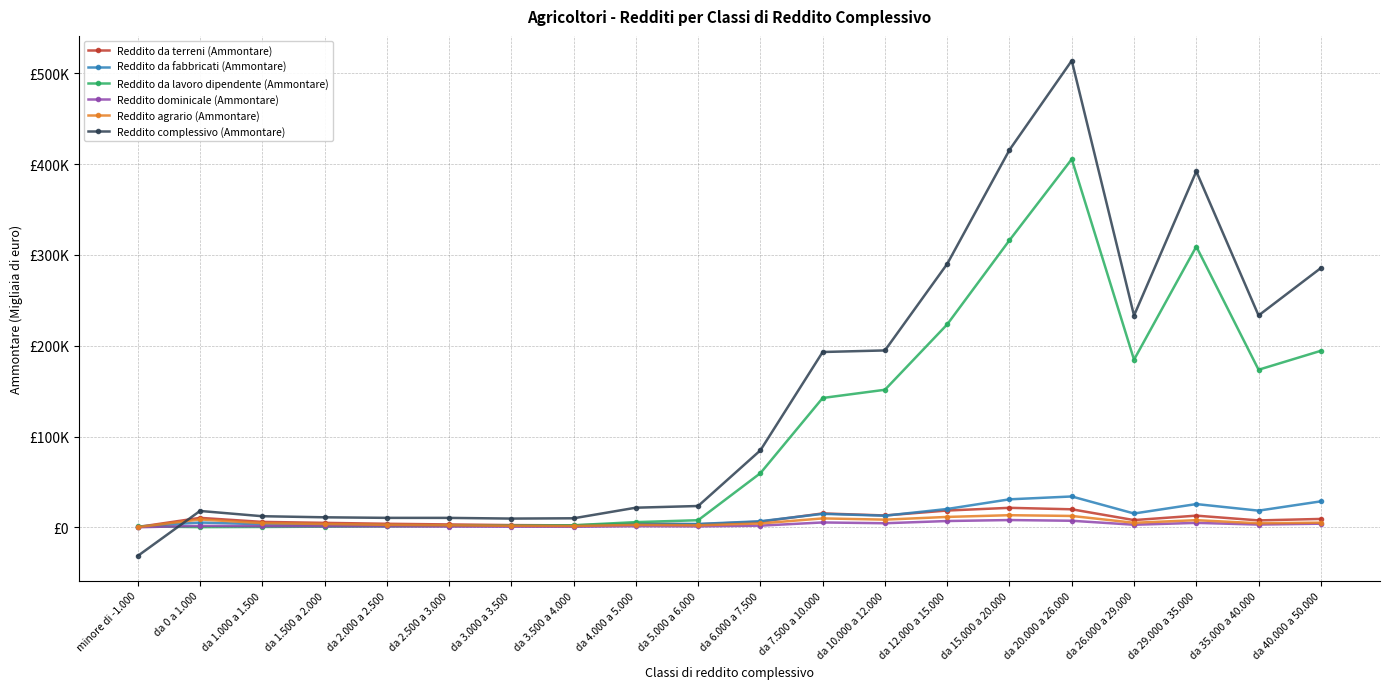

What is the total value across all series at da 7.500 a 10.000?

381401